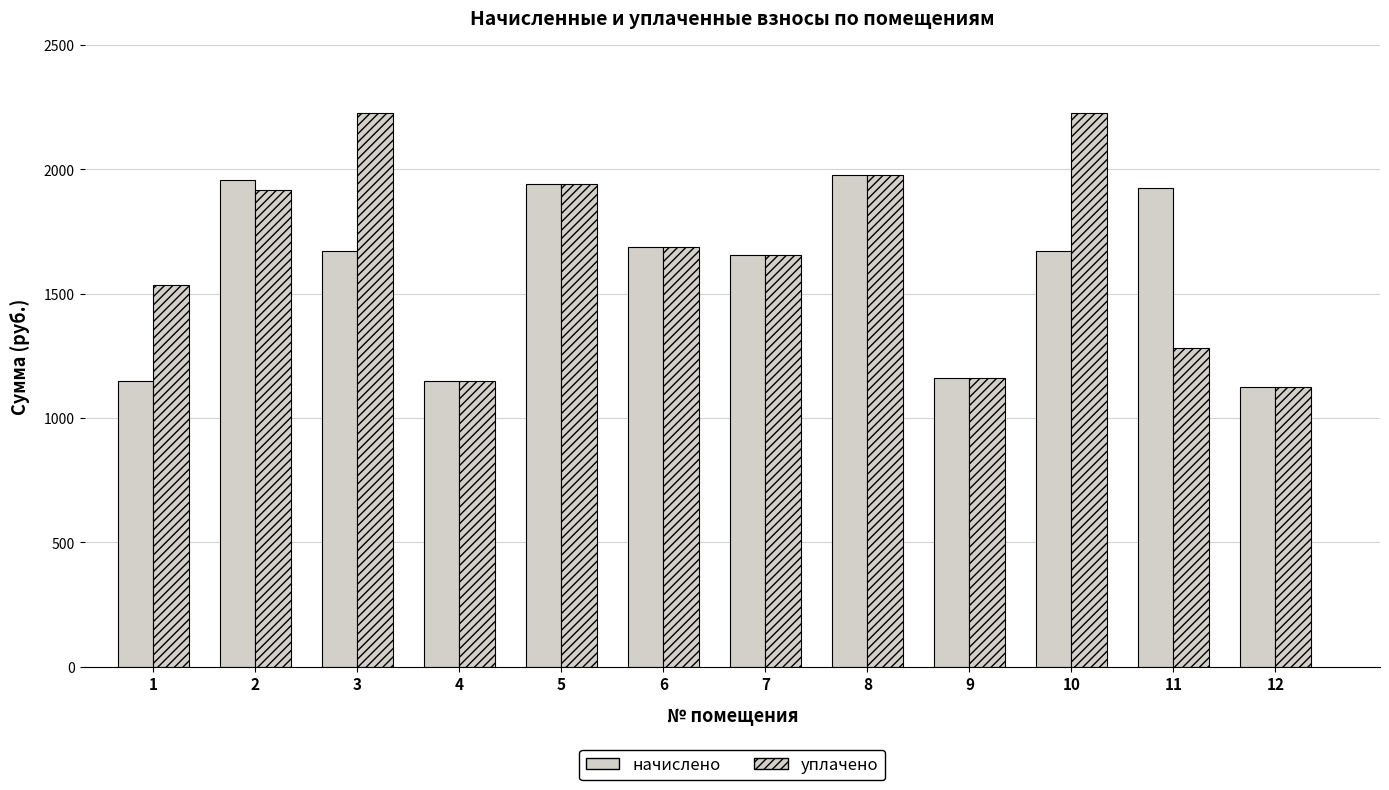

Does the chart contain stacked bars?

No